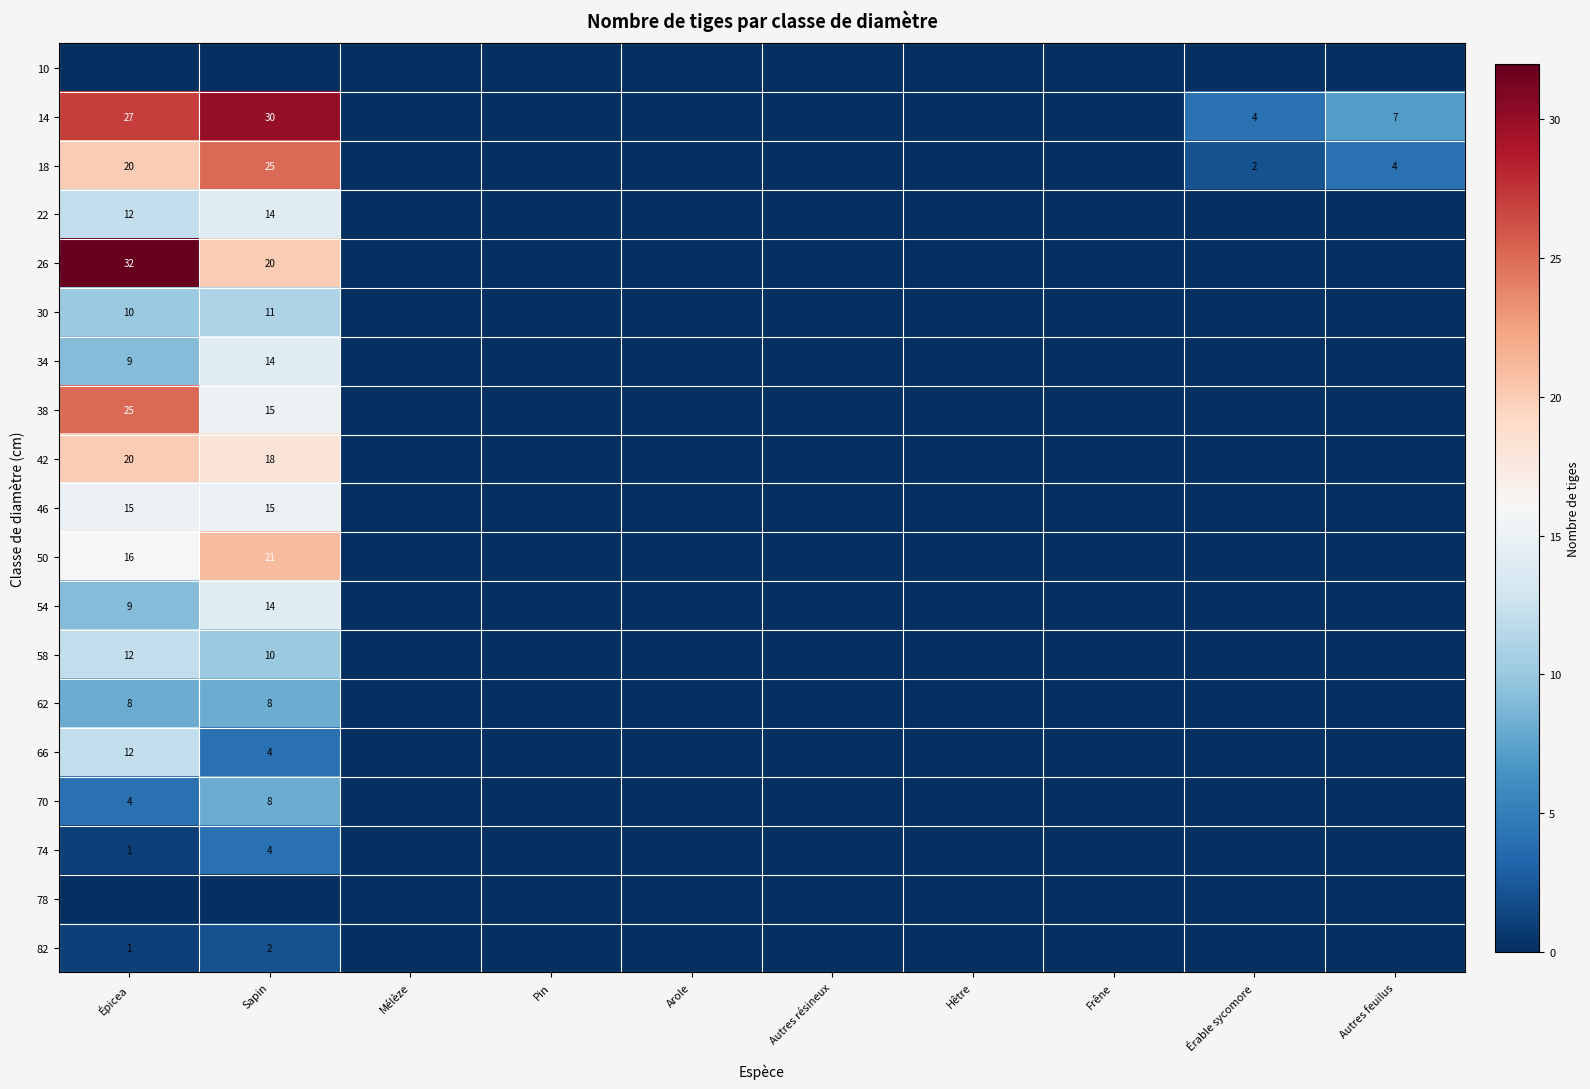

At which category is the sum across all series the highest?

Épicea